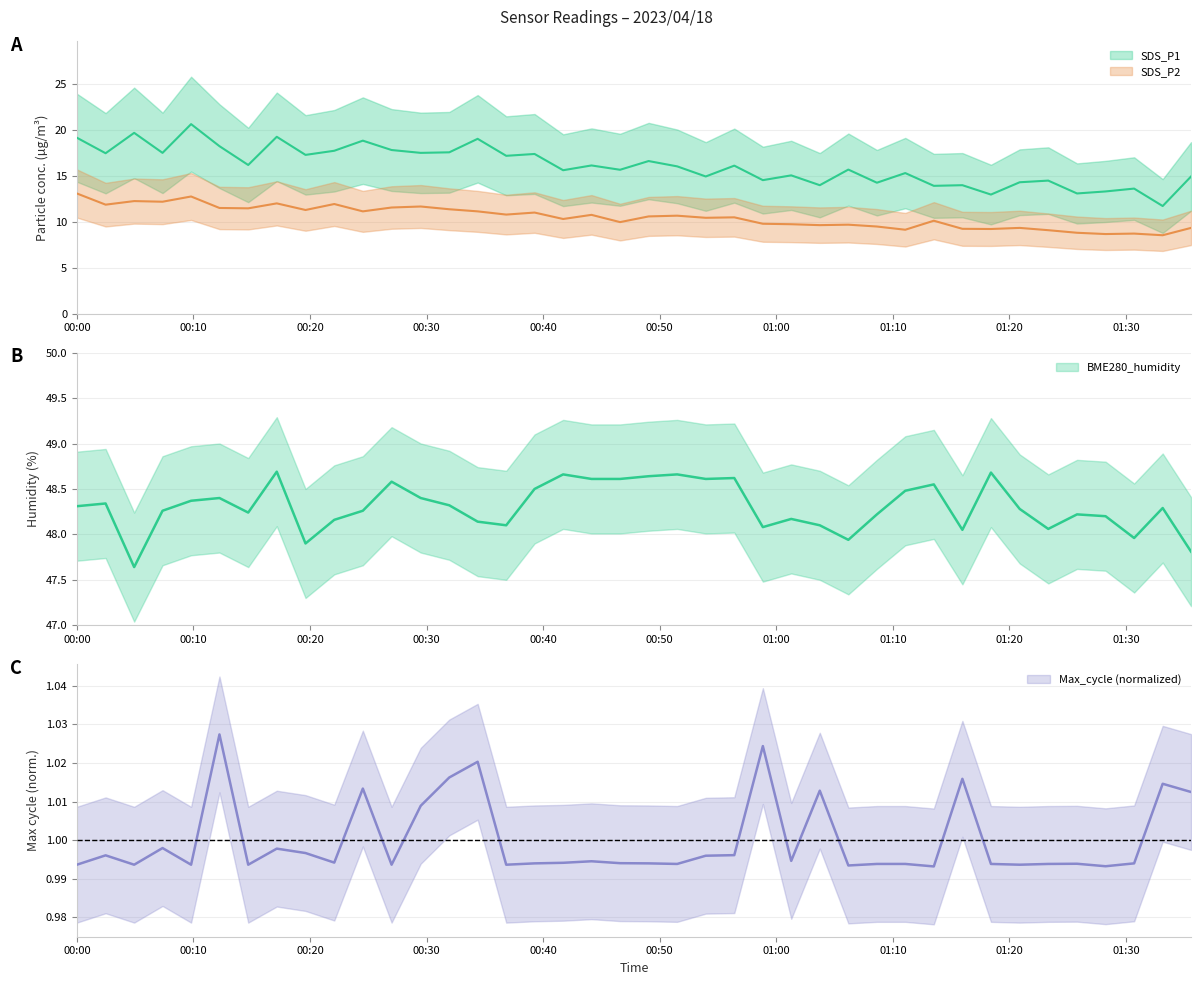

What is the average value of the Max_cycle series?

1.0